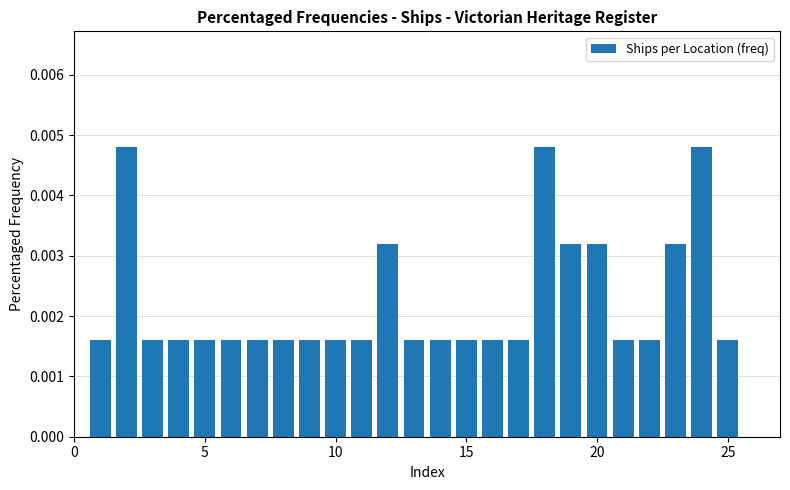

How many values are between 0 and 1?

25